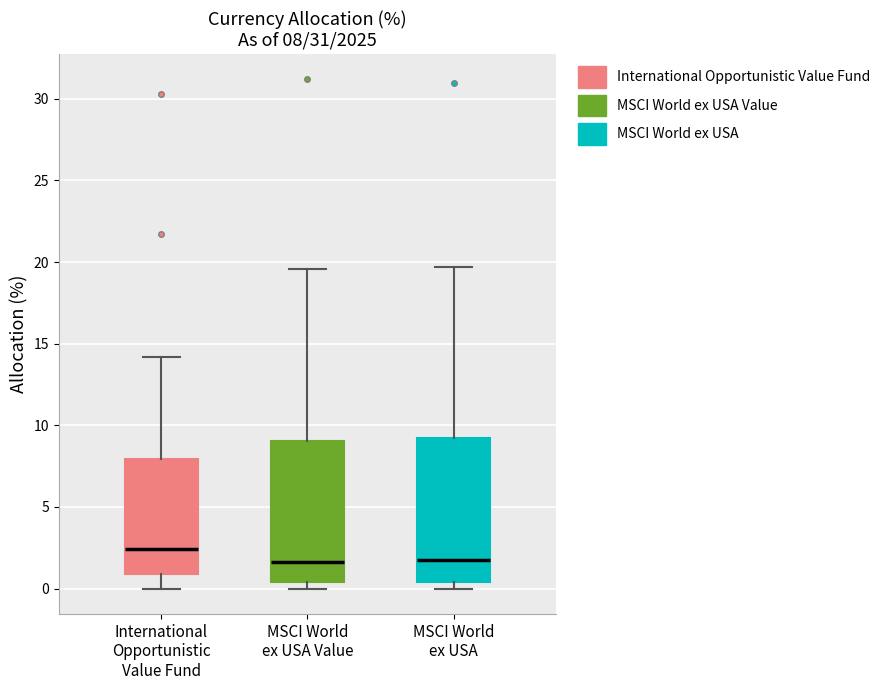

Which box's median line is the highest?

International Opportunistic Value Fund